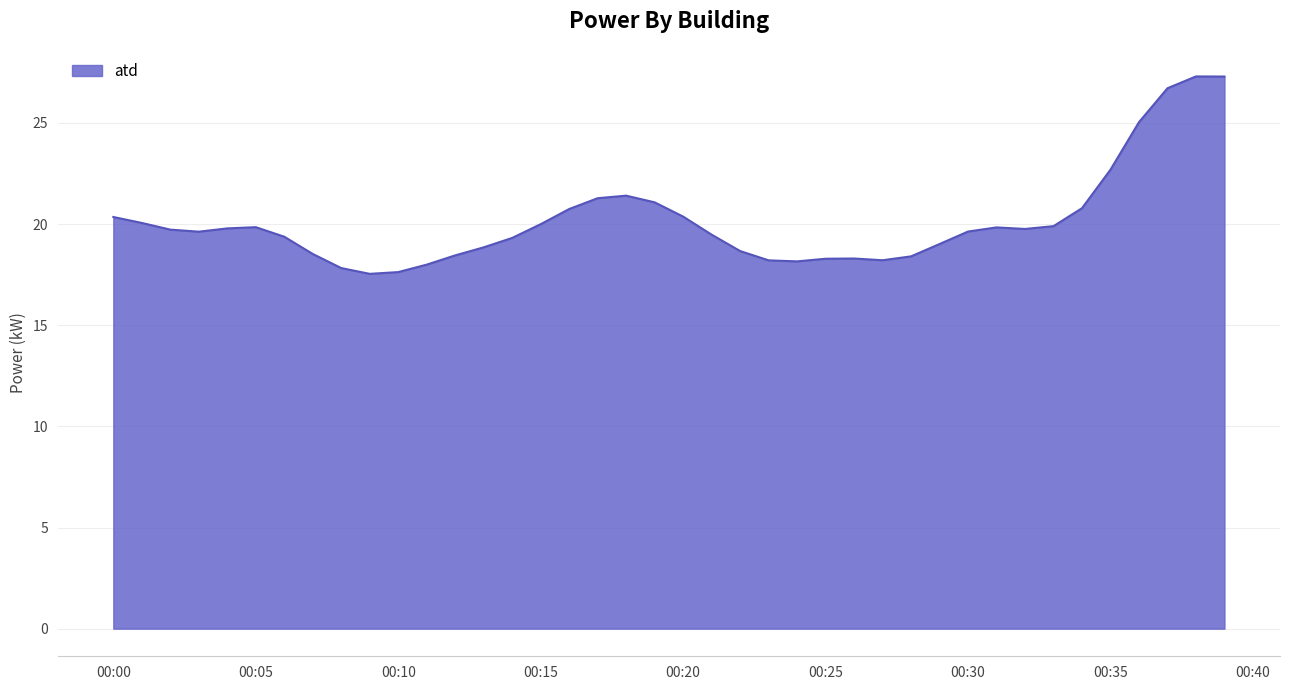

What is the difference between the maximum and minimum values?

9.8